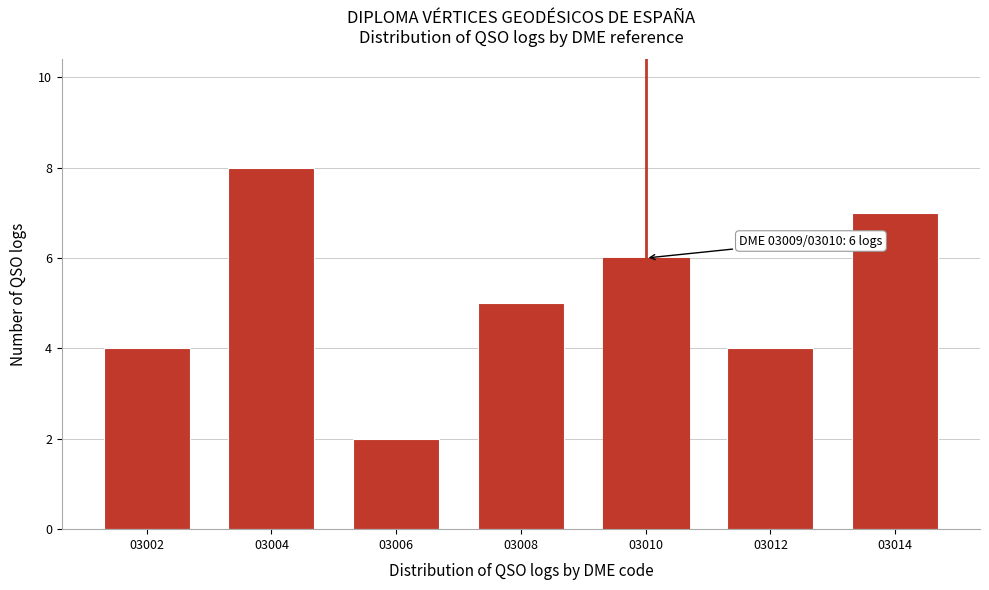

Reading left to right, extract all data points from this chart.

4	8	2	5	6	4	7